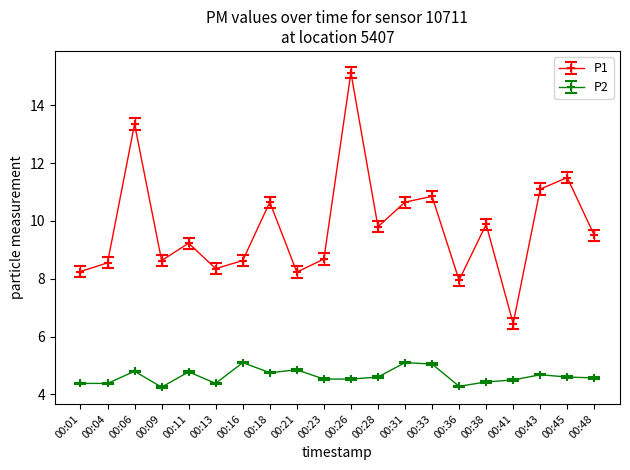

True or false: P2 and P1 cross at least once.

False